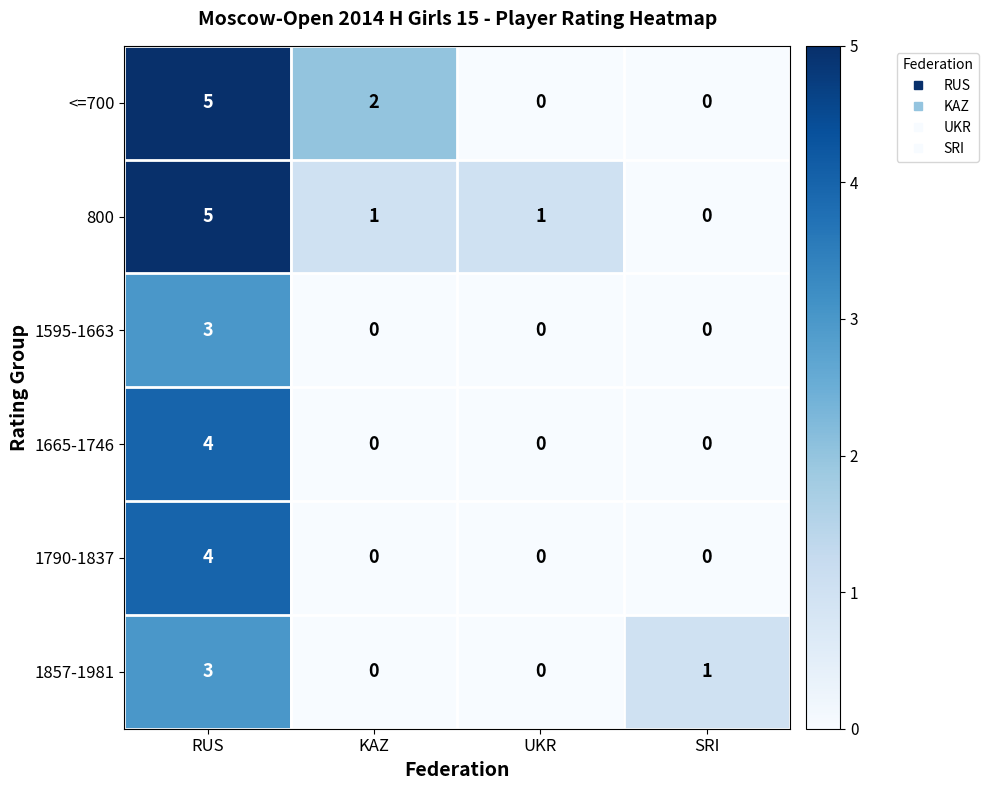

Which series changed the most between KAZ and SRI?

<=700